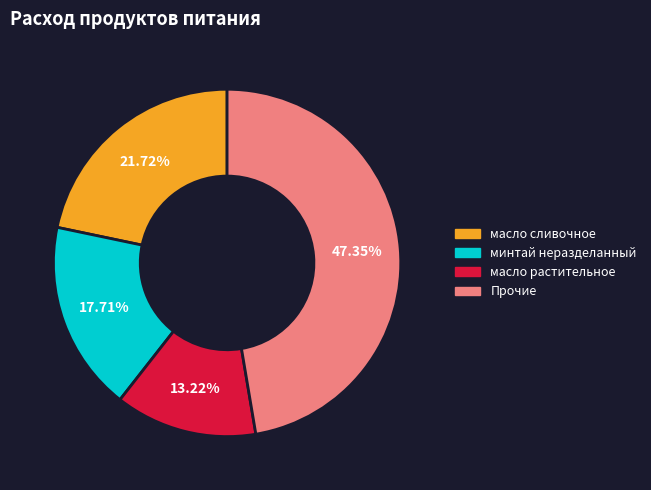

Count the number of slices in the pie.

4